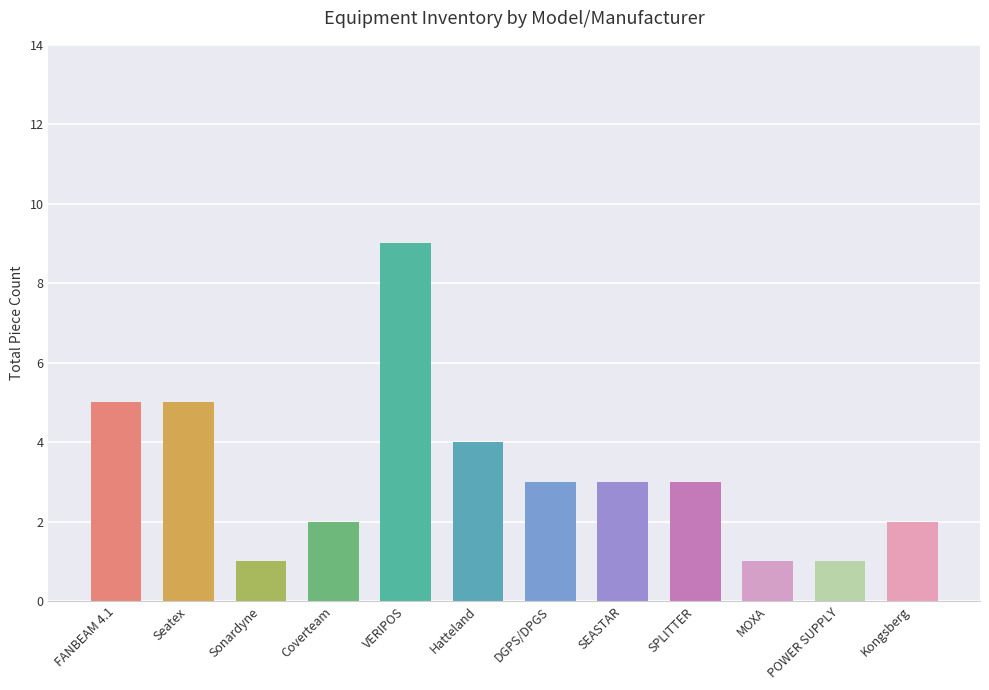

What is the maximum value shown in the chart?

9